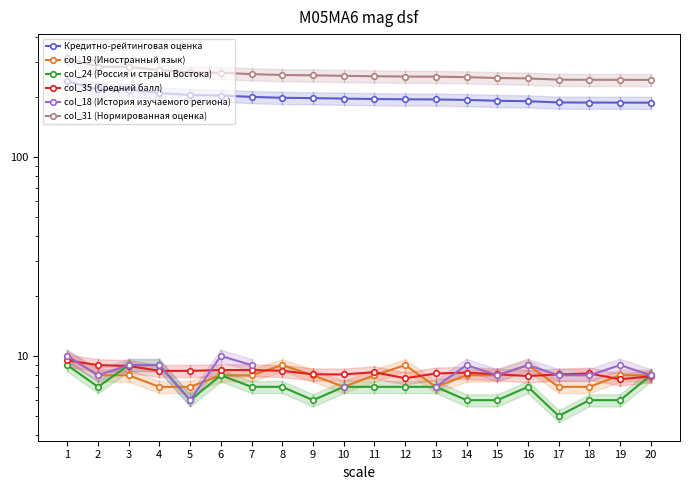

What is the difference between the second highest and second lowest values in the col_31 (Нормированная оценка) series?

39.9